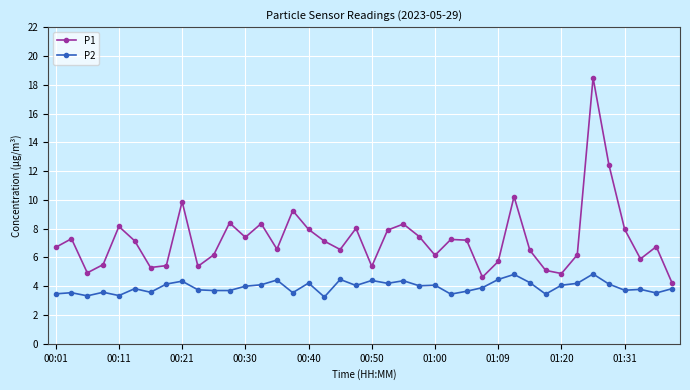

Which series has the widest spread of values?

P1